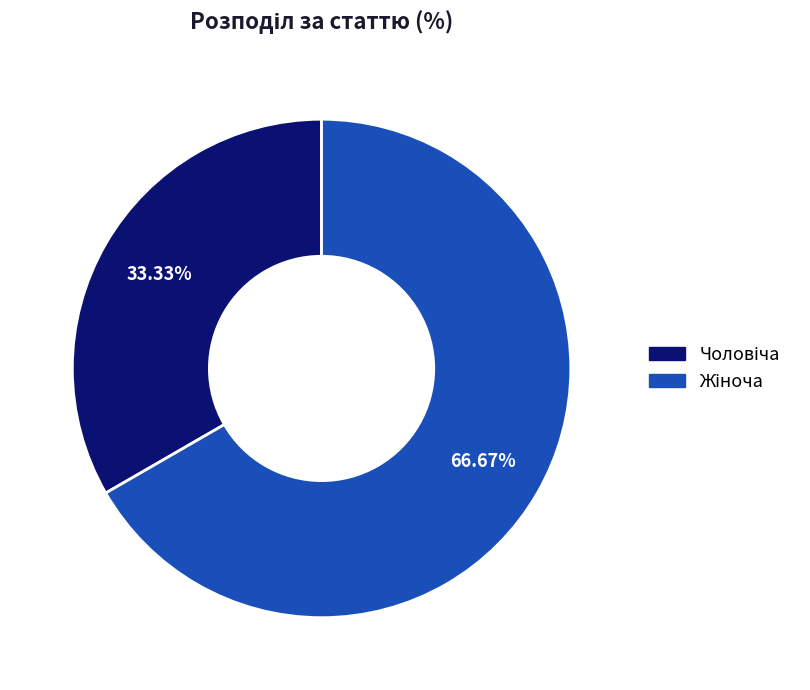

Count the number of slices in the pie.

2